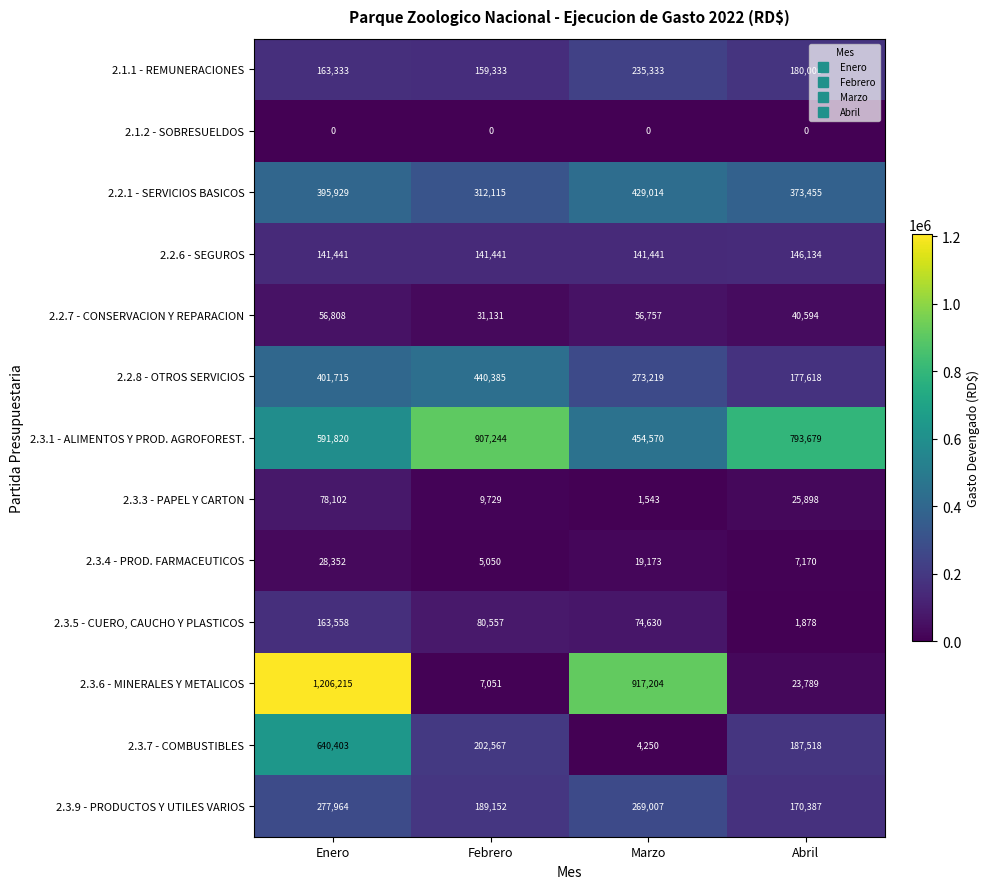

What value does the 2.2.6 - SEGUROS series have at Enero?

141441